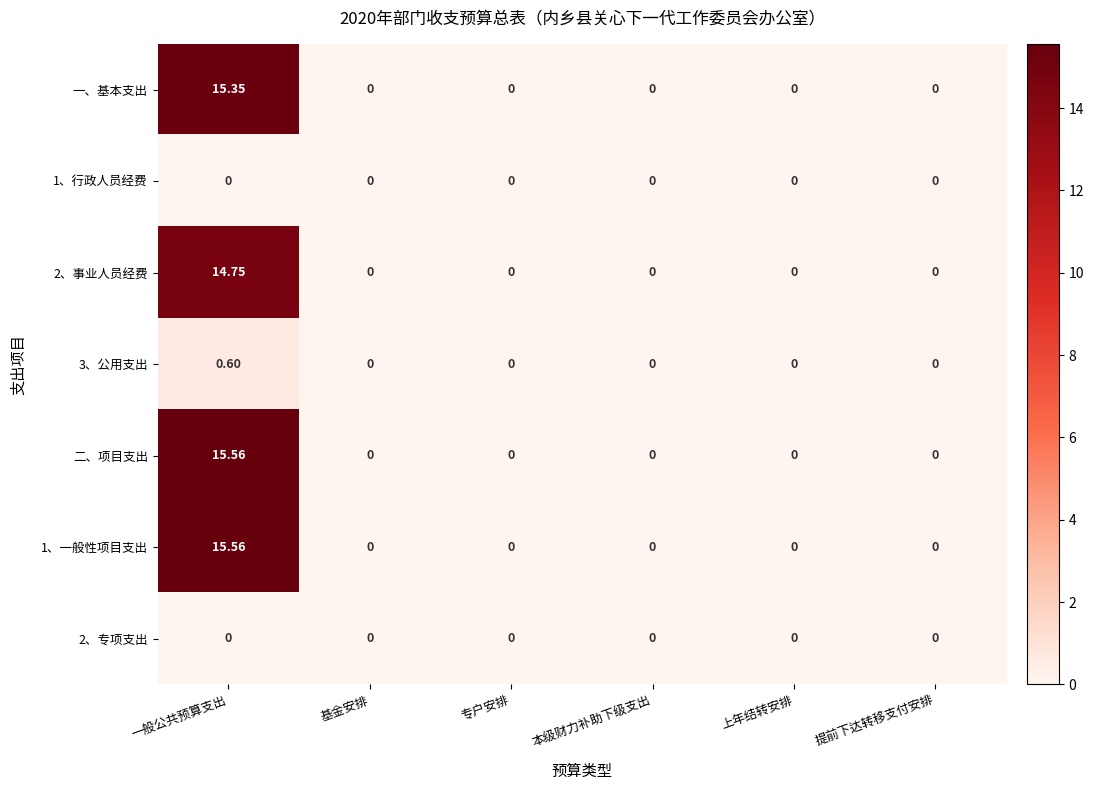

Count the number of categories in the chart.

6